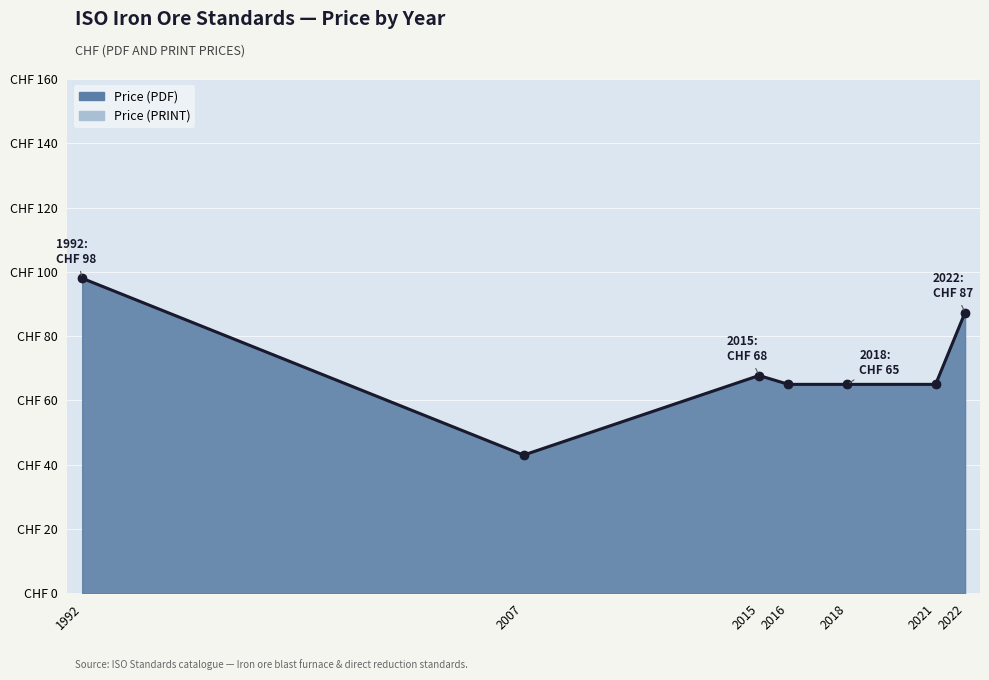

At which category is the sum across all series the highest?

2022